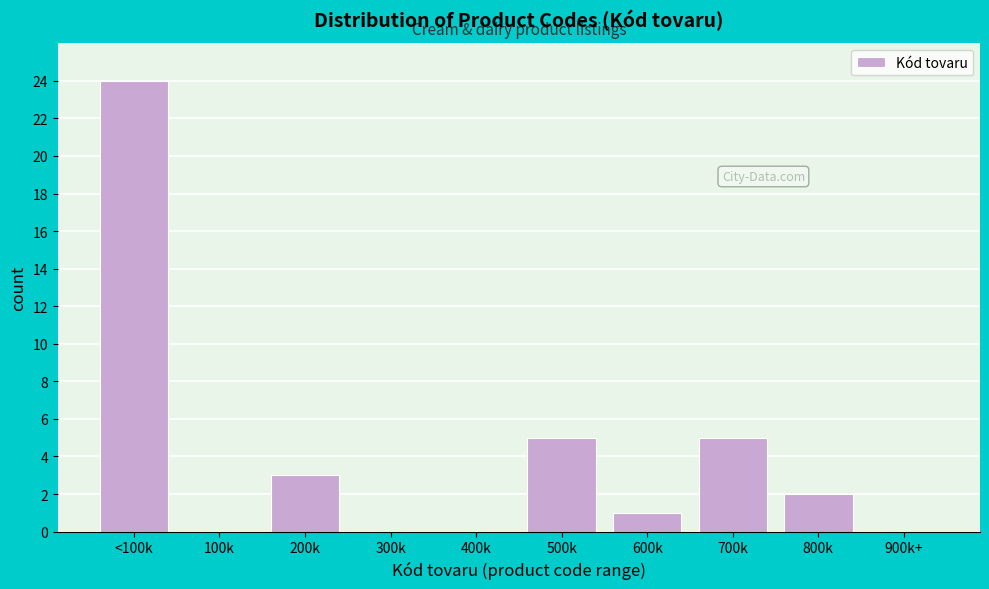

Reading right to left, transcribe all the data shown in this chart.

900k+=0	800k=2	700k=5	600k=1	500k=5	400k=0	300k=0	200k=3	100k=0	<100k=24